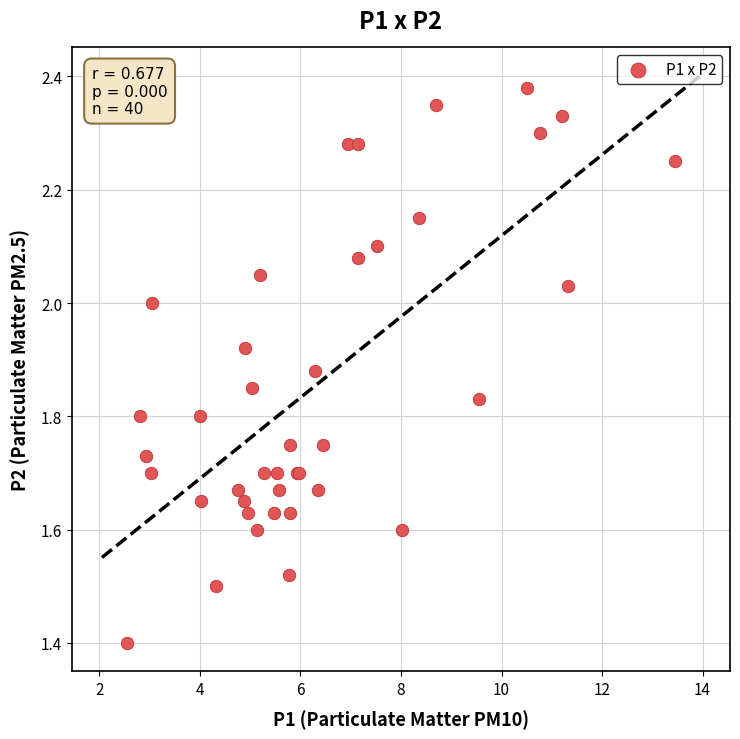

What Y value in the scatter plot is closest to 1?

1.4